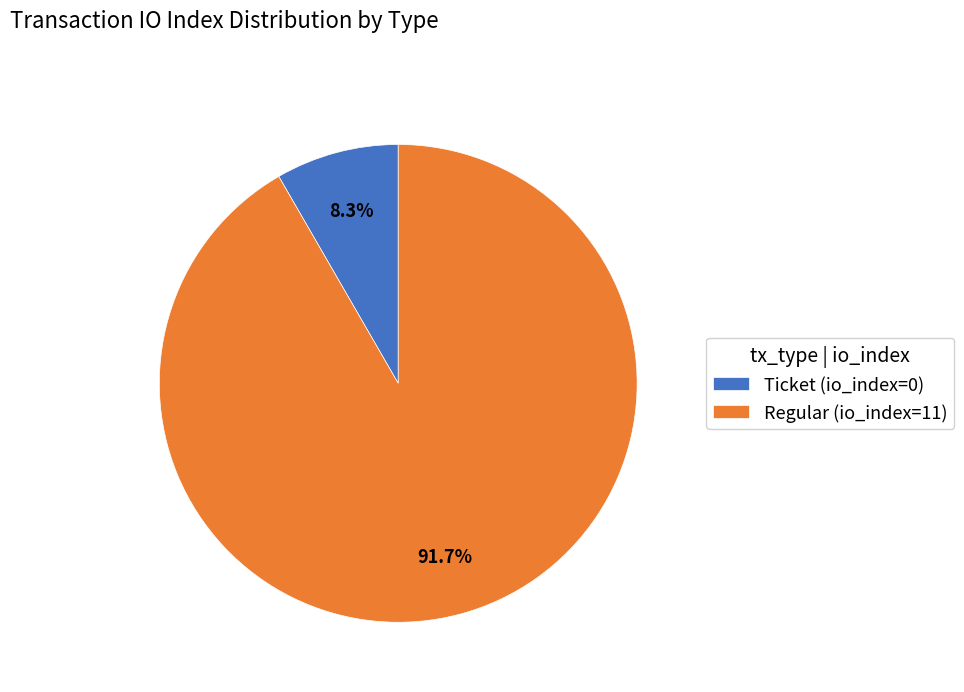

Count the number of slices in the pie.

2